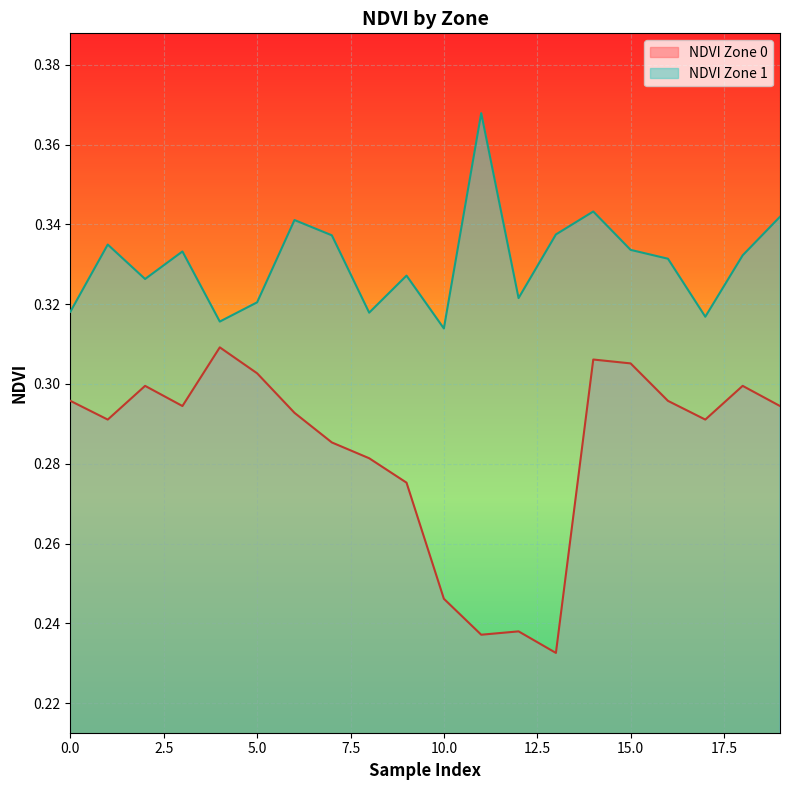

List the series in order of their overall mean, highest first.

NDVI Zone 1, NDVI Zone 0